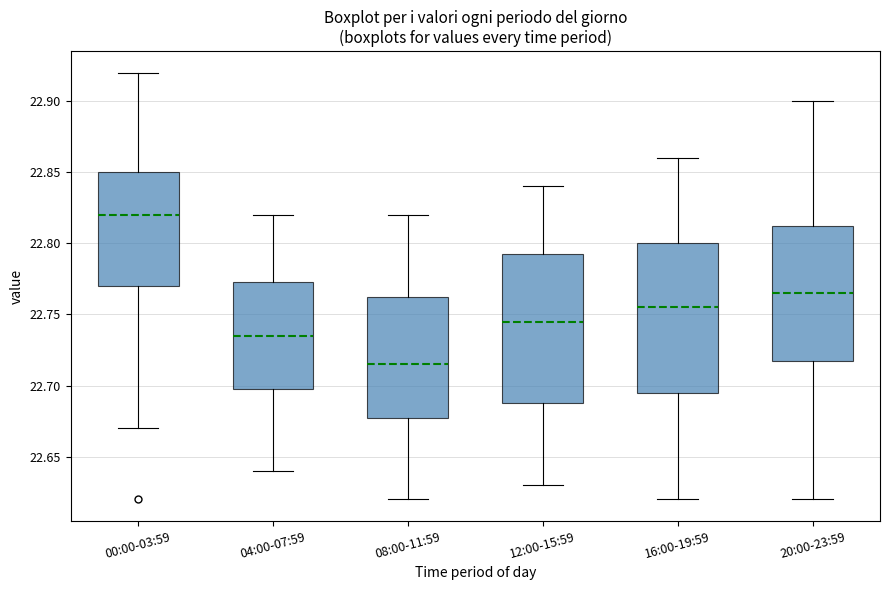

Which box has the highest median line?

00:00-03:59